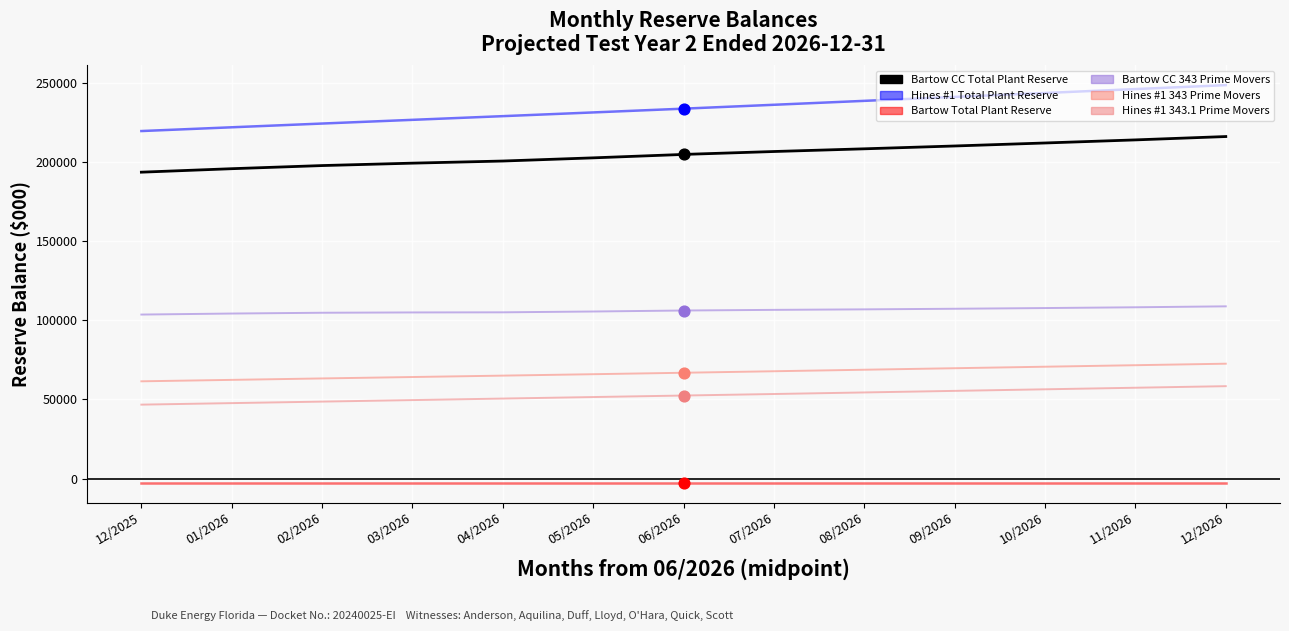

At which category is the sum across all series the highest?

12/2026